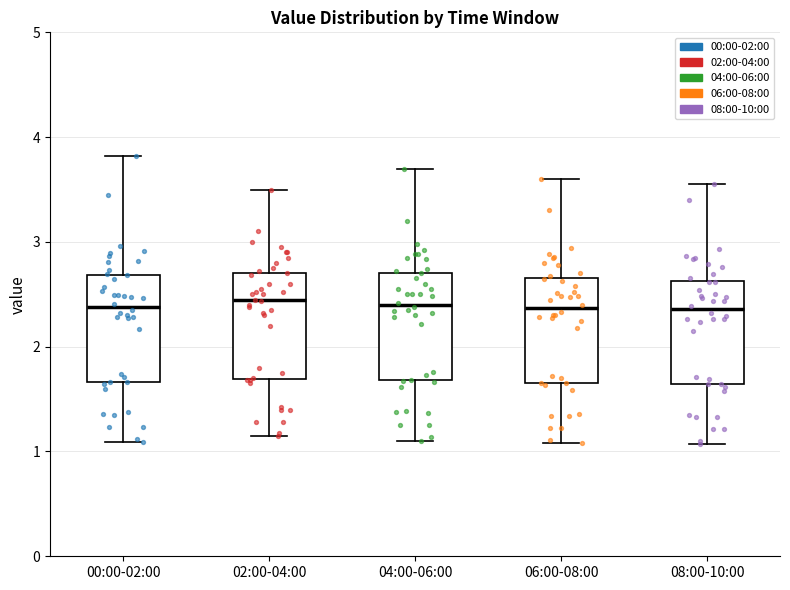

Where is the upper edge of the box for 02:00-04:00 on the y-axis? The values are not printed on the chart, so give them approximately, as read against the axis.

2.7